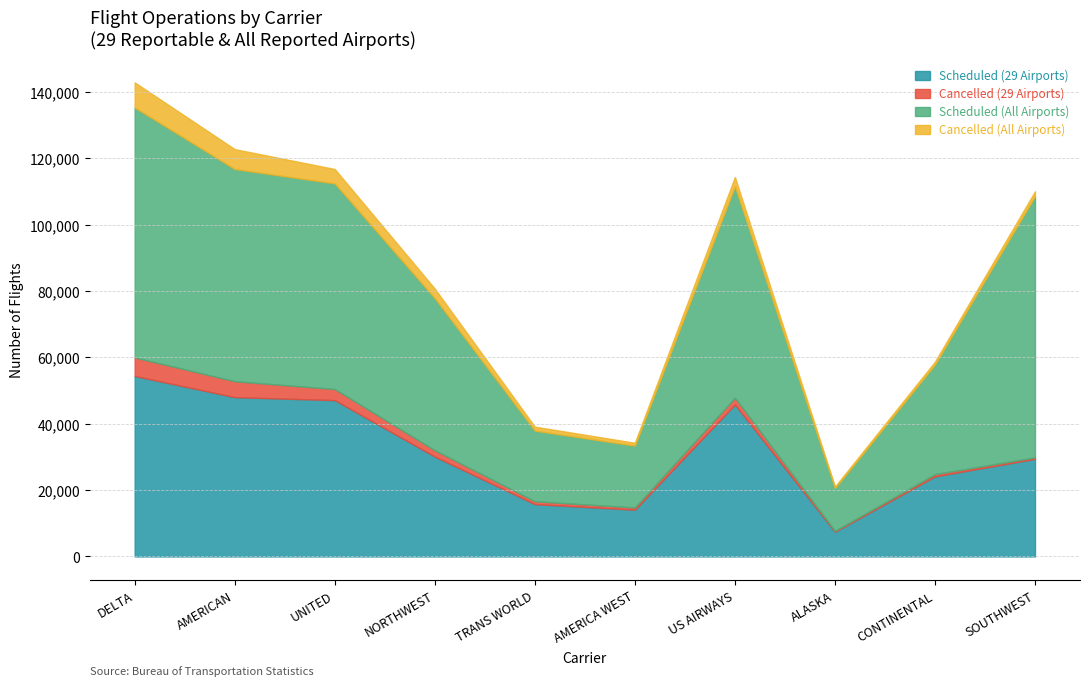

The value of Scheduled (All Airports) at CONTINENTAL is 33041. True or false?

True